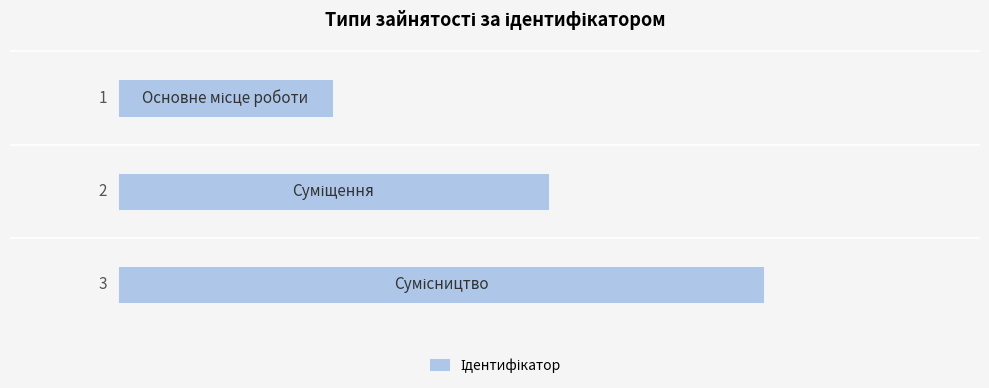

What is the greatest value displayed?

3